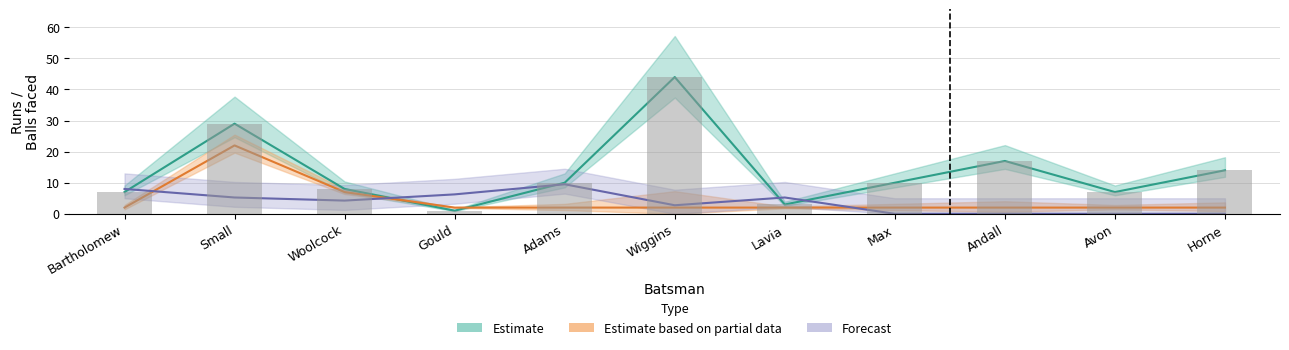

Count the number of data series in this chart.

3